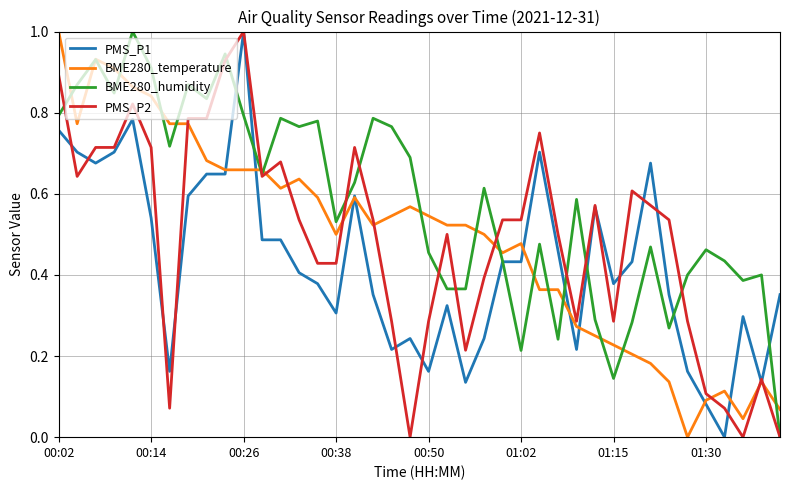

Which series has the largest total across all categories?

BME280_humidity